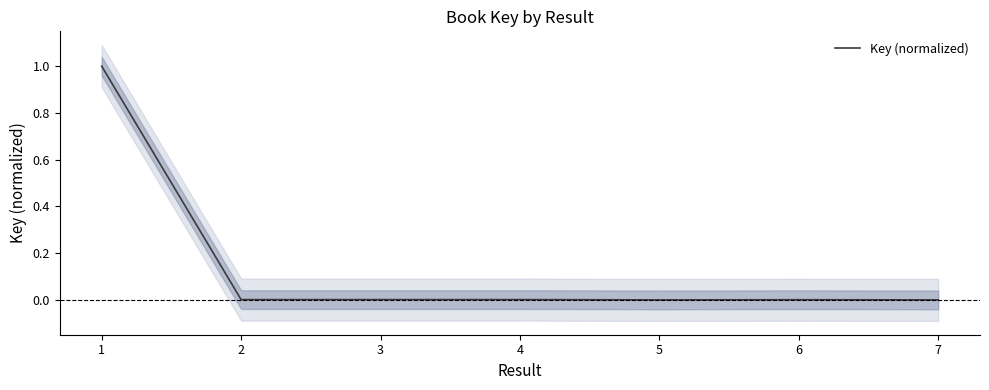

At which category does the chart reach its peak across all series?

1